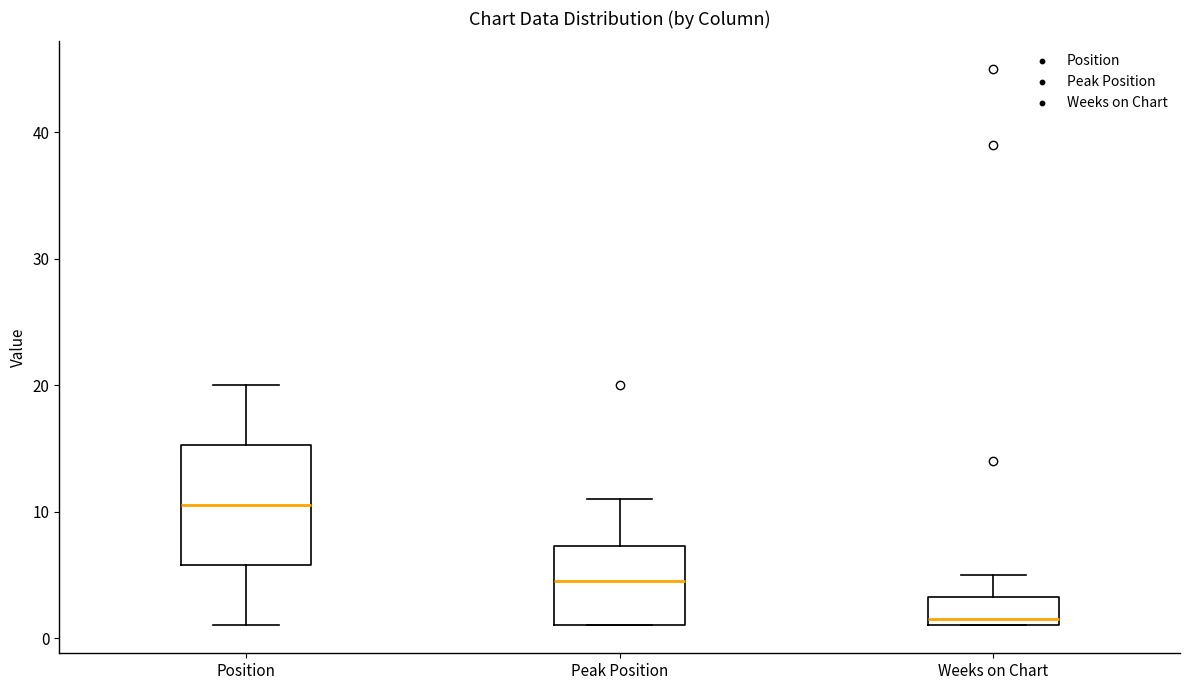

Which box has the highest median line?

Position